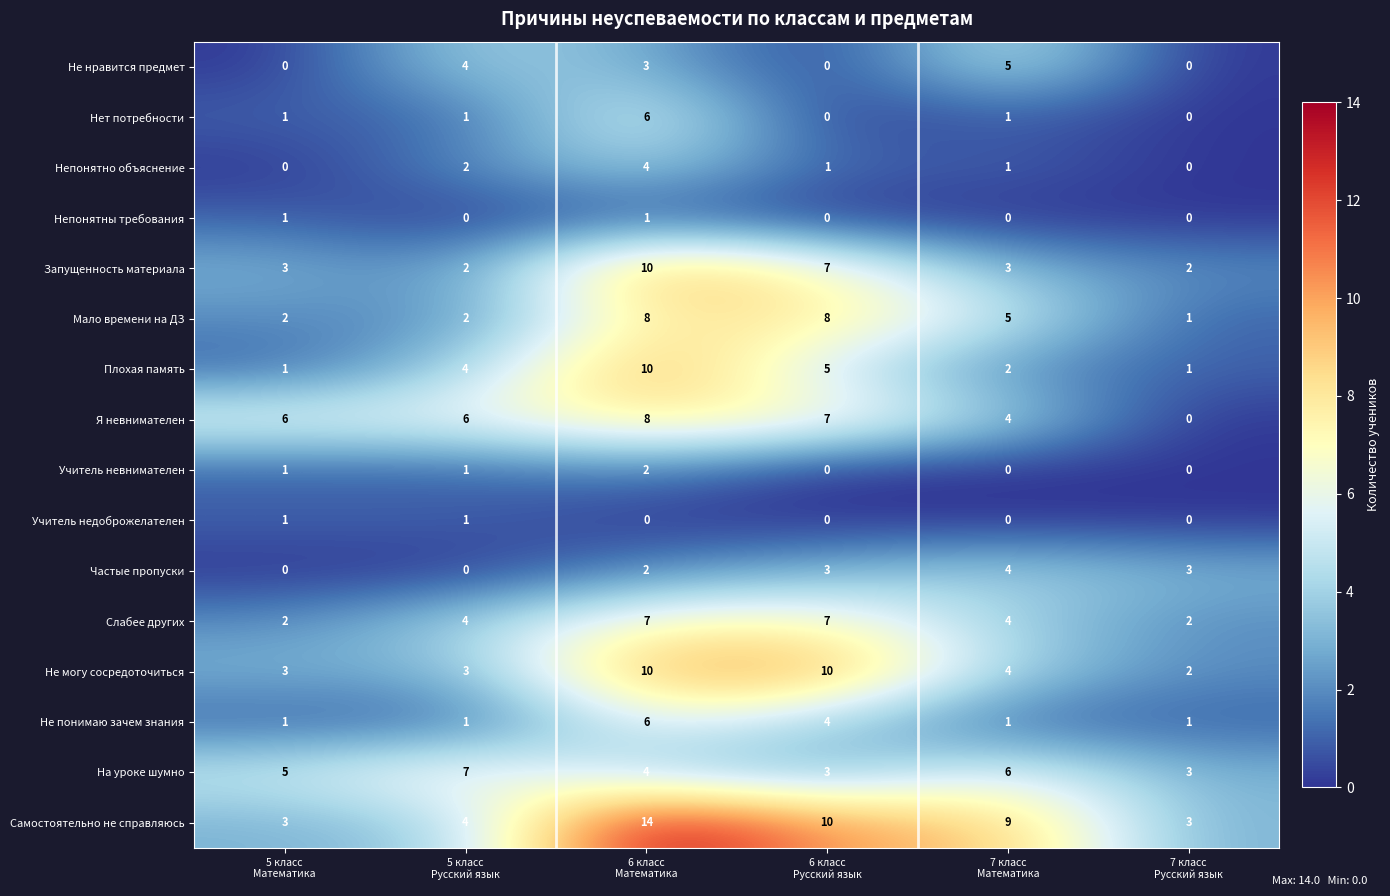

What is the highest value of the На уроке шумно series?

7